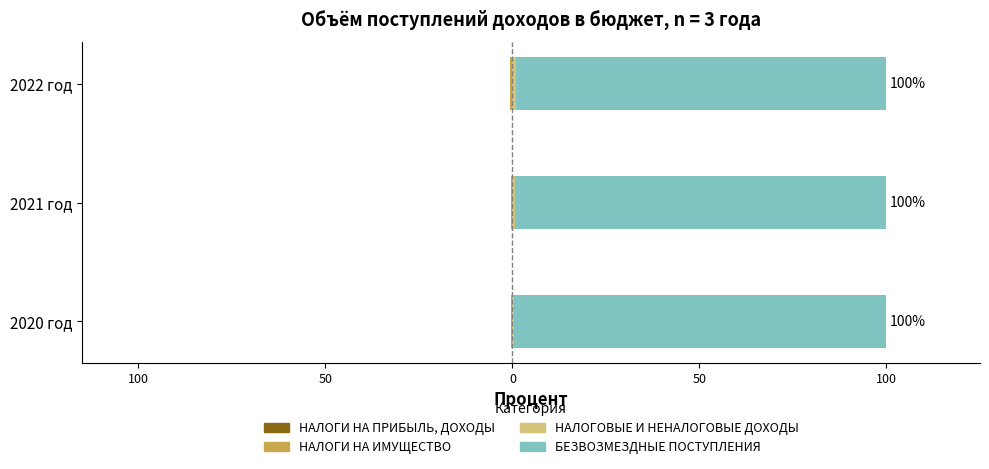

Is it true that НАЛОГИ НА ИМУЩЕСТВО equals -0.3 at 2020 год?

True